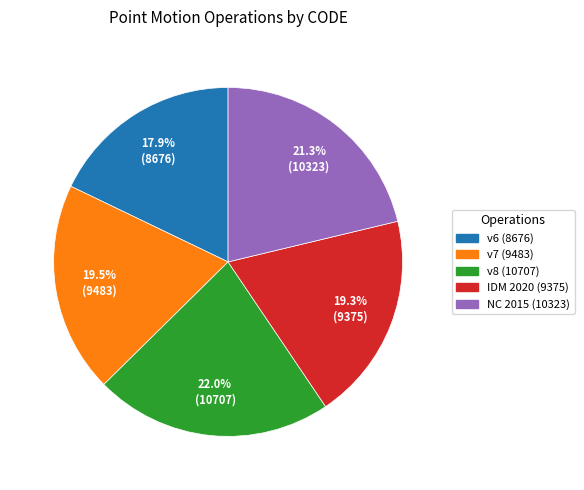

Which category has the biggest portion of the pie?

v8 (10707)